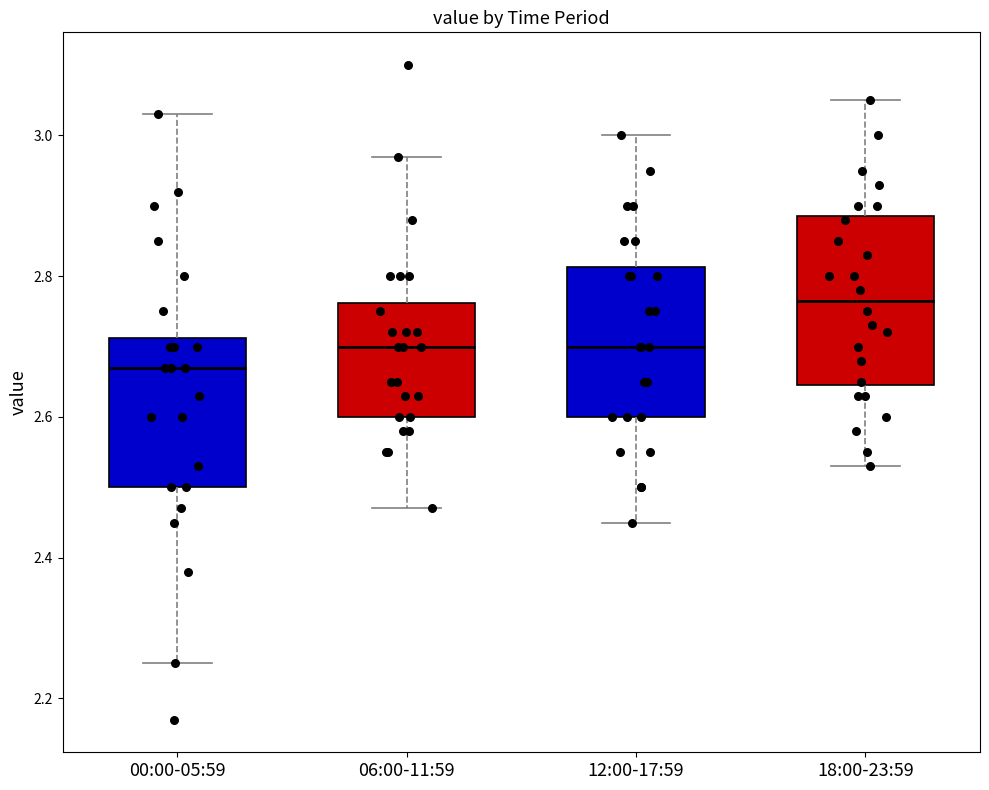

Which box has the lowest median line?

00:00-05:59